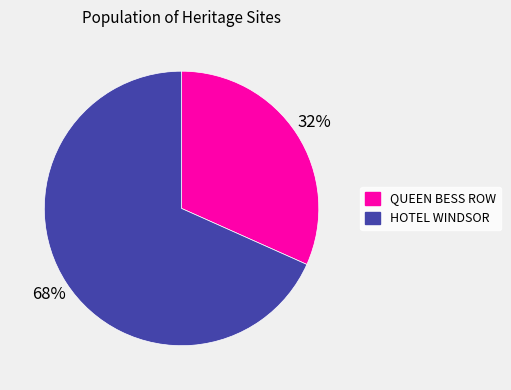

To the nearest percent, what is the average slice percentage?

50%